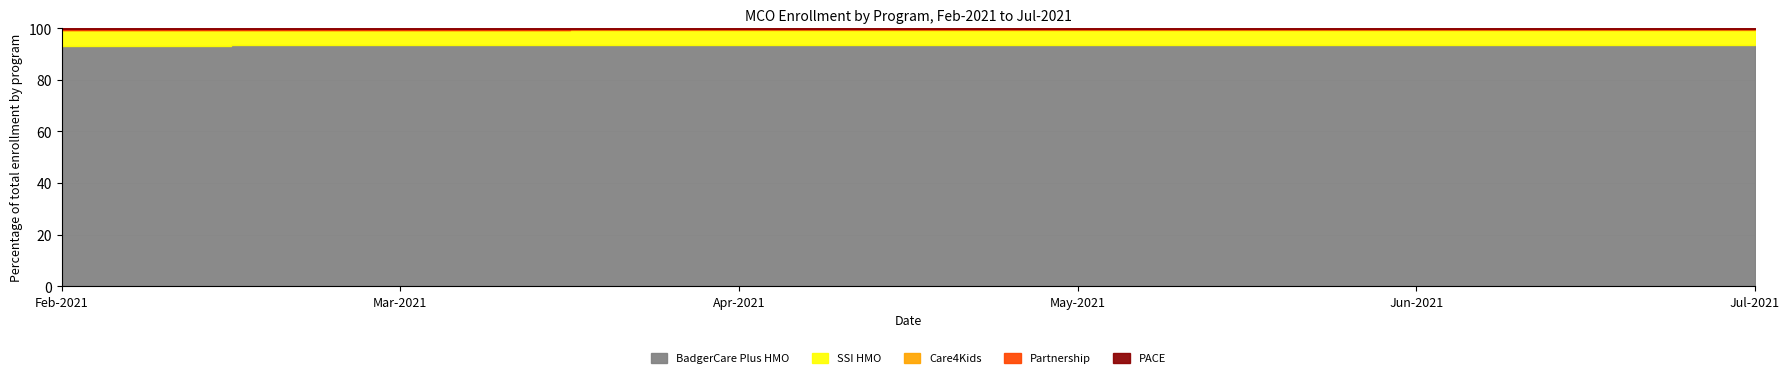

Count the BadgerCare Plus HMO values in the range 933040 to 957286.

4